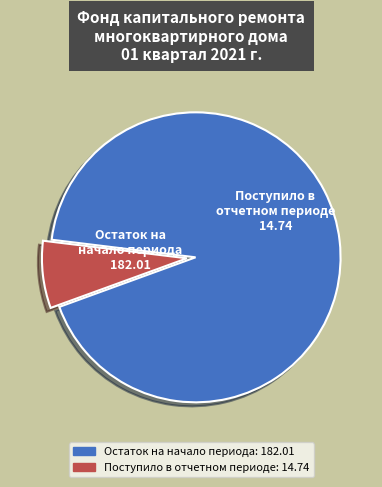

Does any single category account for the majority?

Yes